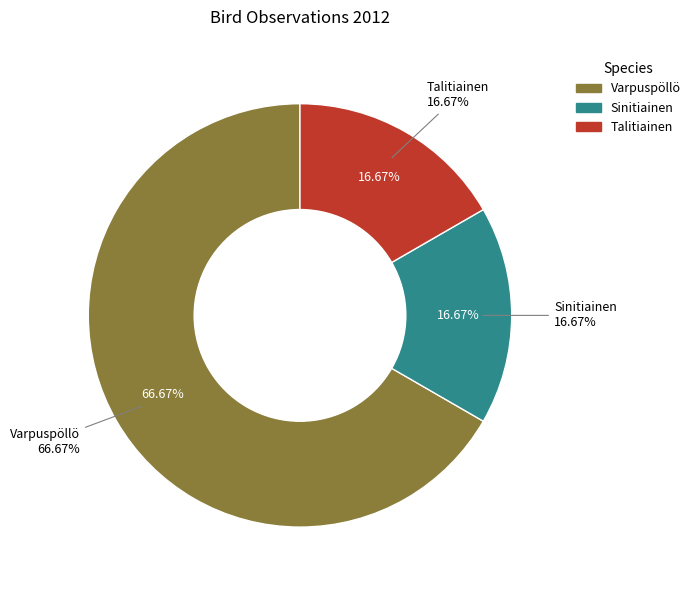

Which category has the smallest portion of the pie?

Sinitiainen